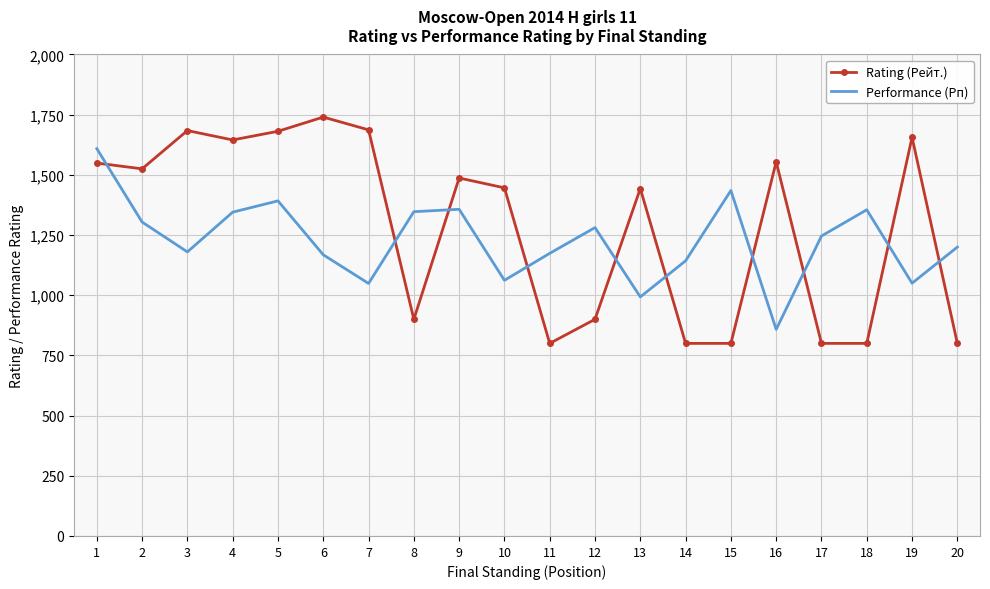

What are all the series names shown in the legend?

Rating (Рейт.), Performance (Рп)